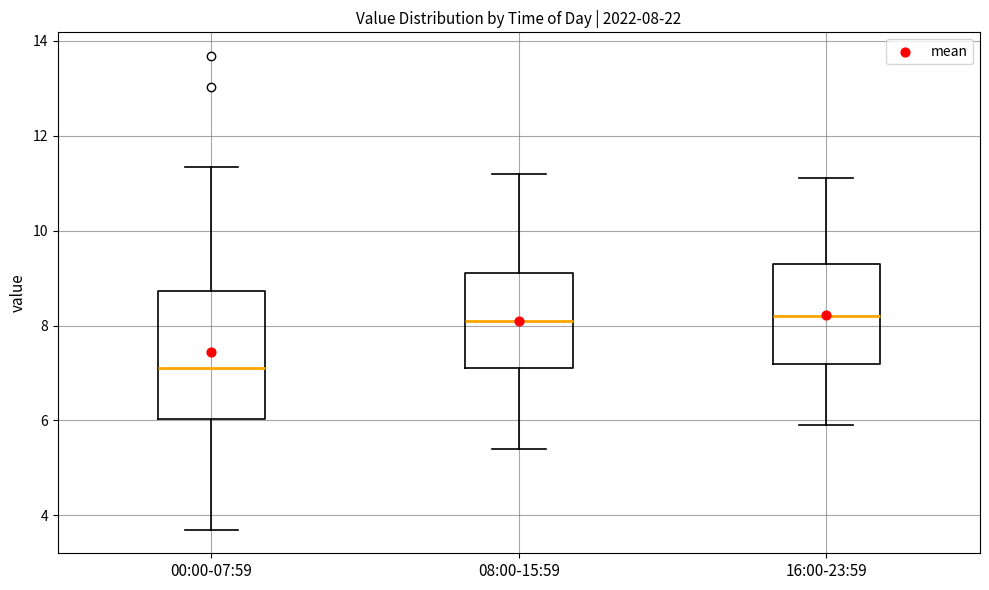

Which box is the tallest, from its lower edge to its upper edge?

00:00-07:59